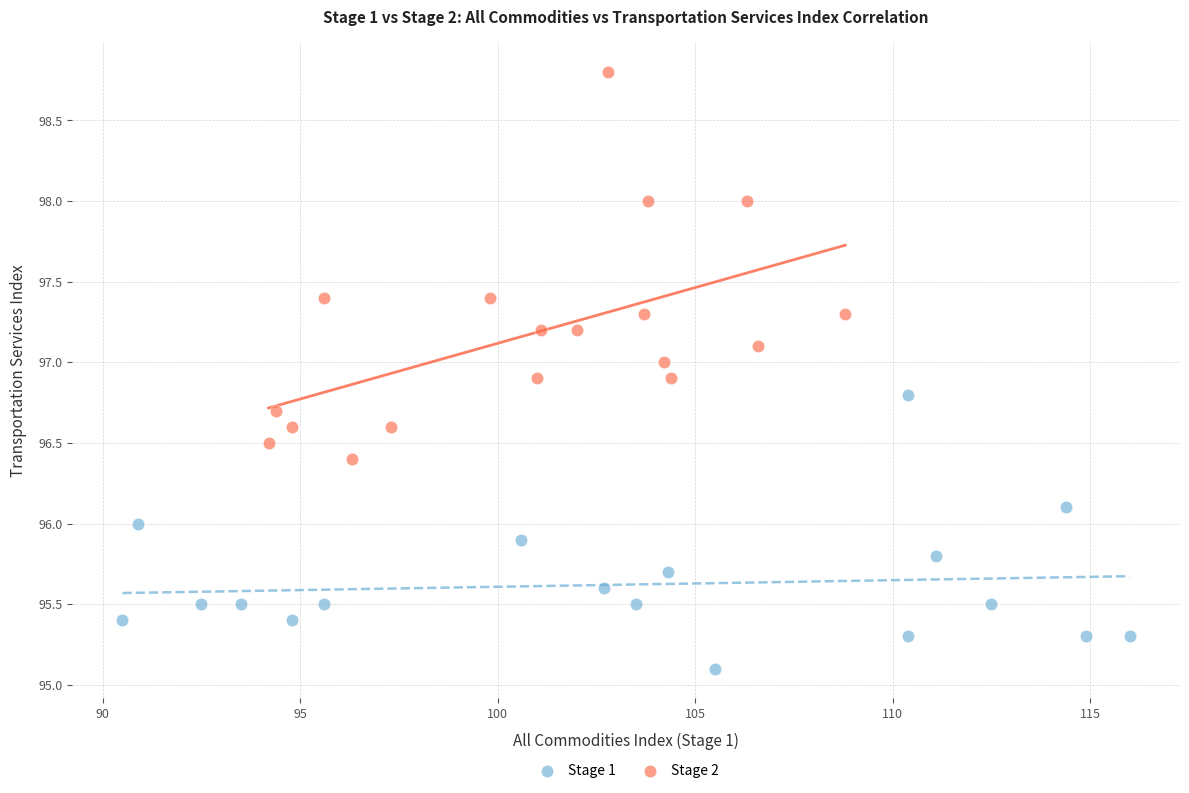

Which series contains the lowest Y value?

Stage 1